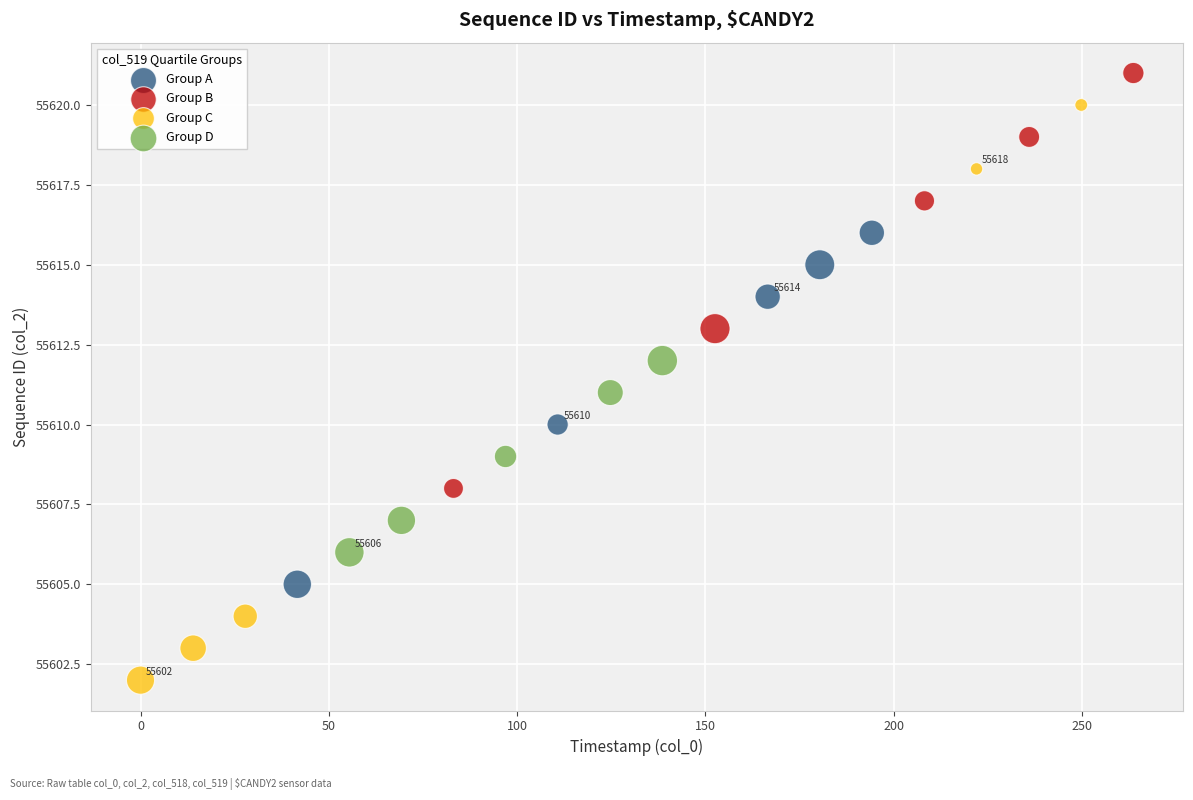

Which series reaches the minimum Y coordinate?

Group C